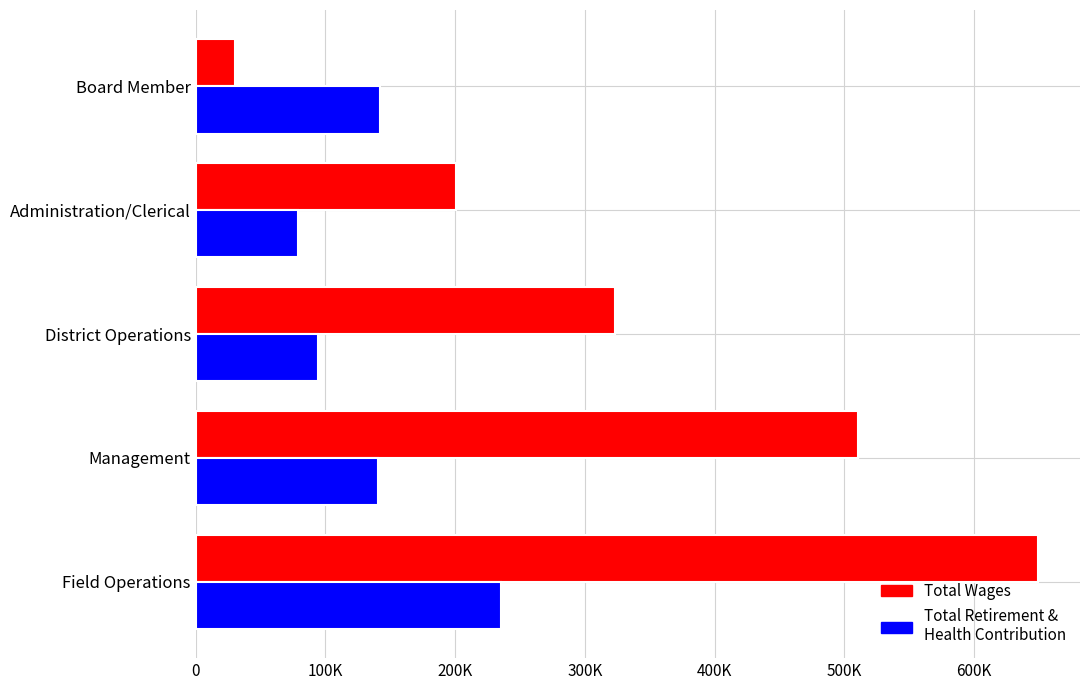

What is the maximum value for Total Retirement & Health Contribution?

235569